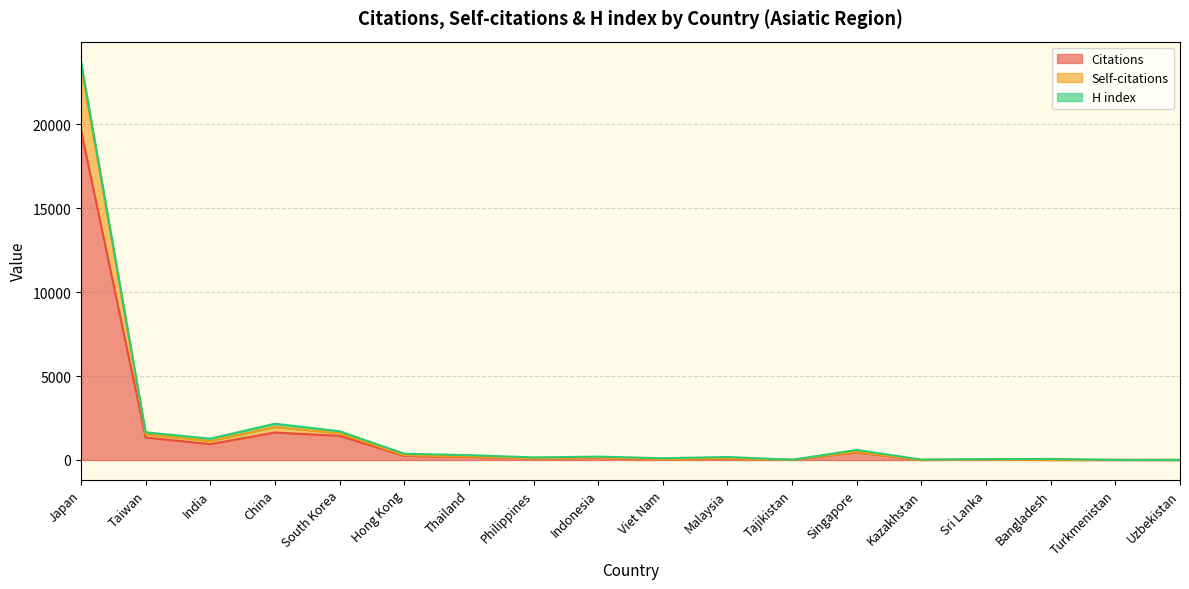

The value of Self-citations at Hong Kong is 437. True or false?

False